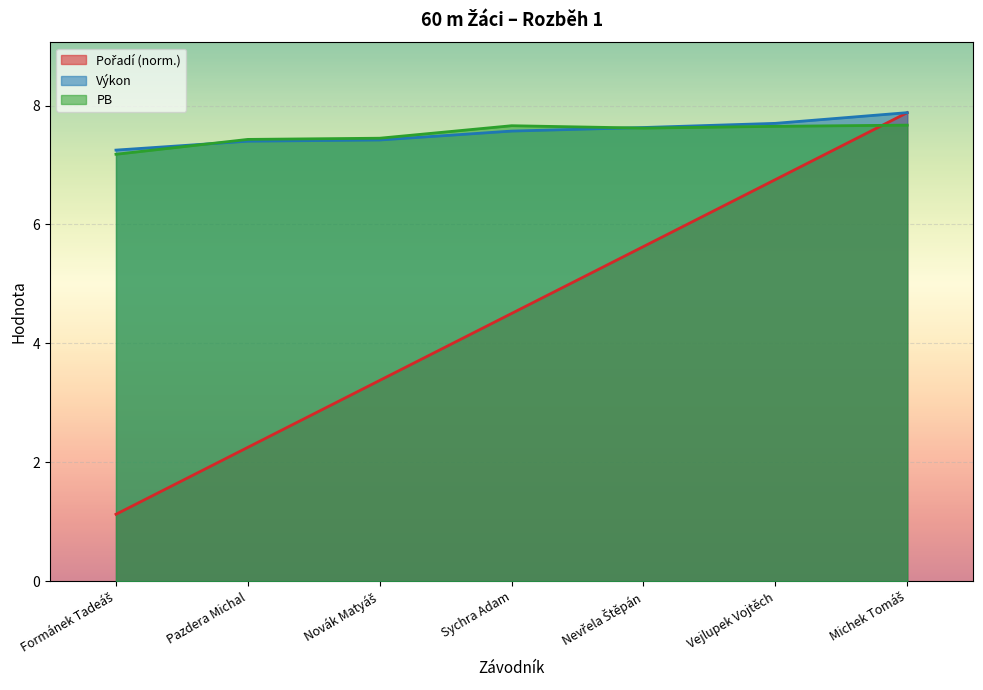

At how many categories does at least one series exceed 5?

7